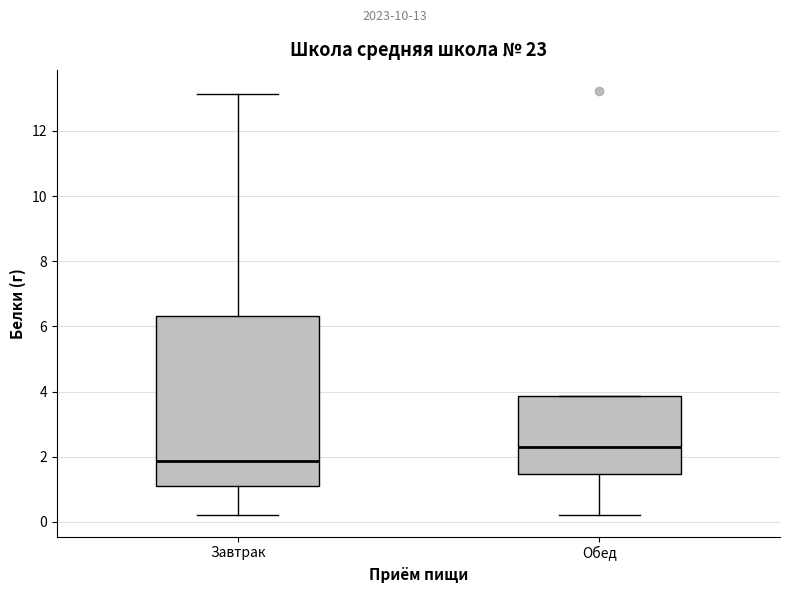

Comparing the boxes themselves (not the whiskers), which one is the tallest?

Завтрак